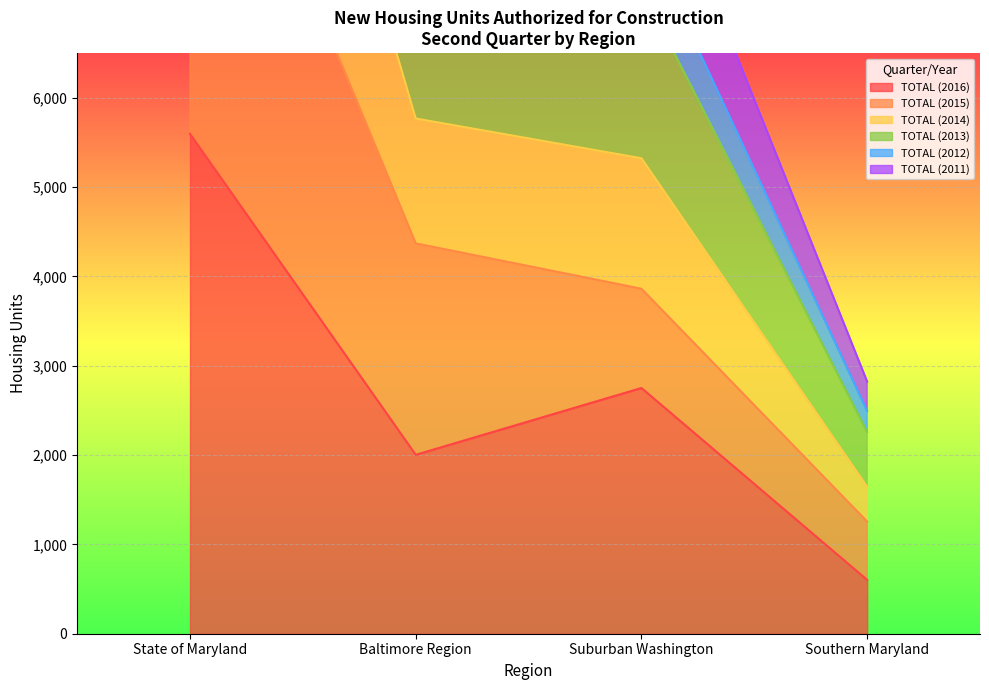

What is the average value of the TOTAL (2014) series?

11799